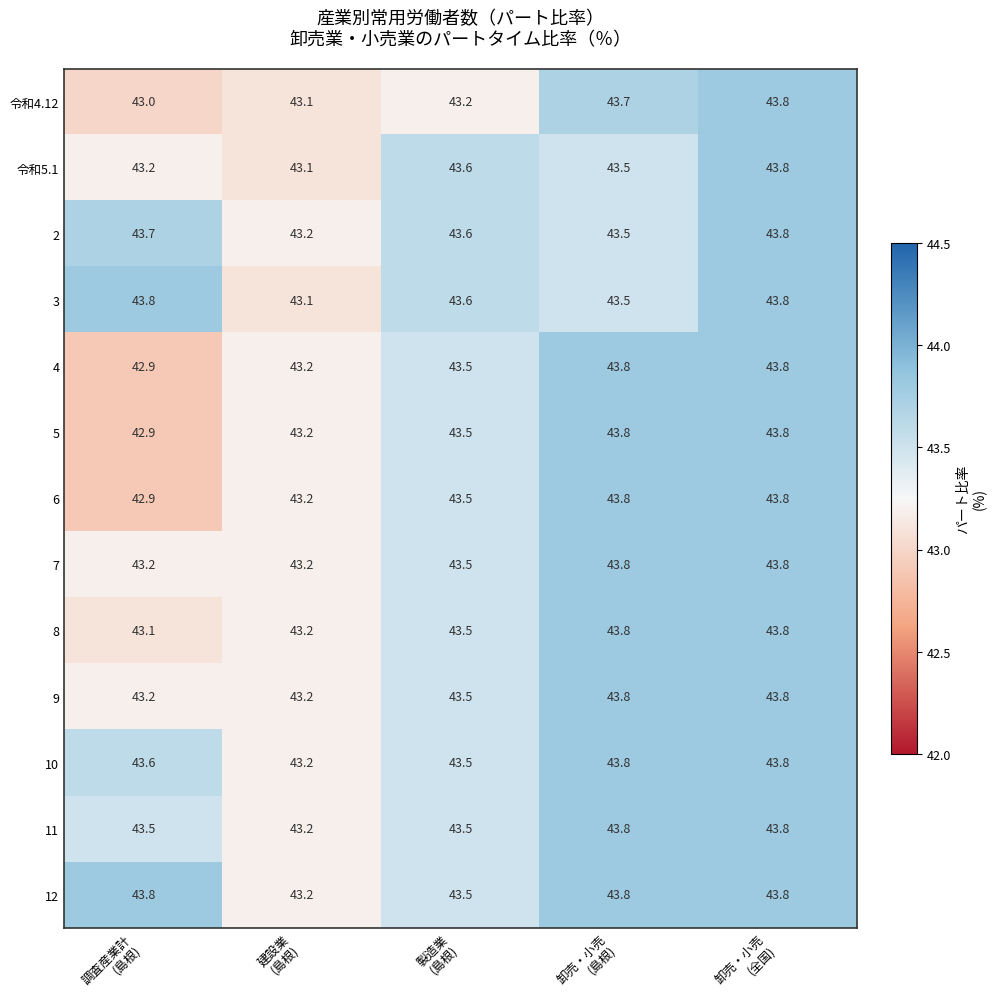

At how many categories does at least one series exceed 43?

5